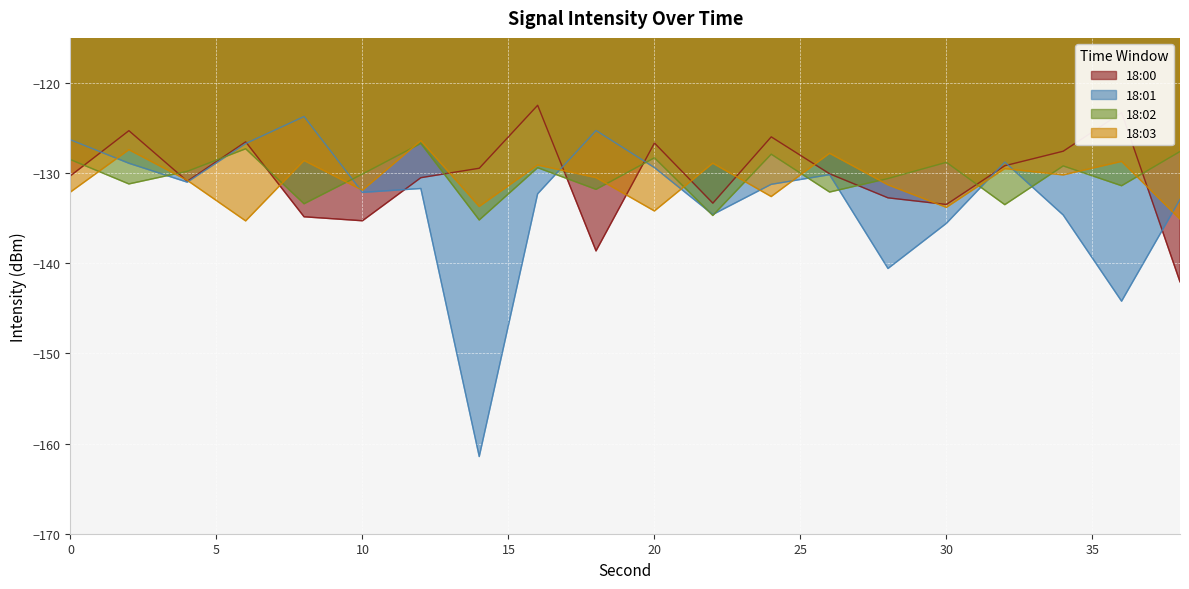

Reading left to right, extract all data points from this chart.

18:00: -130.3	-125.3	-130.9	-126.5	-134.8	-135.3	-130.5	-129.5	-122.5	-138.6	-126.7	-133.3	-126.0	-130.1	-132.7	-133.5	-129.2	-127.6	-123.3	-142.1
18:01: -126.3	-128.9	-131.0	-126.7	-123.7	-132.1	-131.7	-161.4	-132.3	-125.3	-129.4	-134.6	-131.2	-130.2	-140.6	-135.6	-128.8	-134.6	-144.2	-132.9
18:02: -128.5	-131.2	-129.8	-127.3	-133.4	-130.1	-126.7	-135.2	-129.4	-131.8	-128.3	-134.7	-127.9	-132.1	-130.6	-128.8	-133.5	-129.2	-131.4	-127.6
18:03: -132.1	-127.4	-130.8	-135.3	-128.6	-131.9	-126.4	-133.7	-129.1	-130.5	-134.2	-128.9	-132.6	-127.8	-131.3	-133.8	-129.5	-130.2	-128.7	-135.1